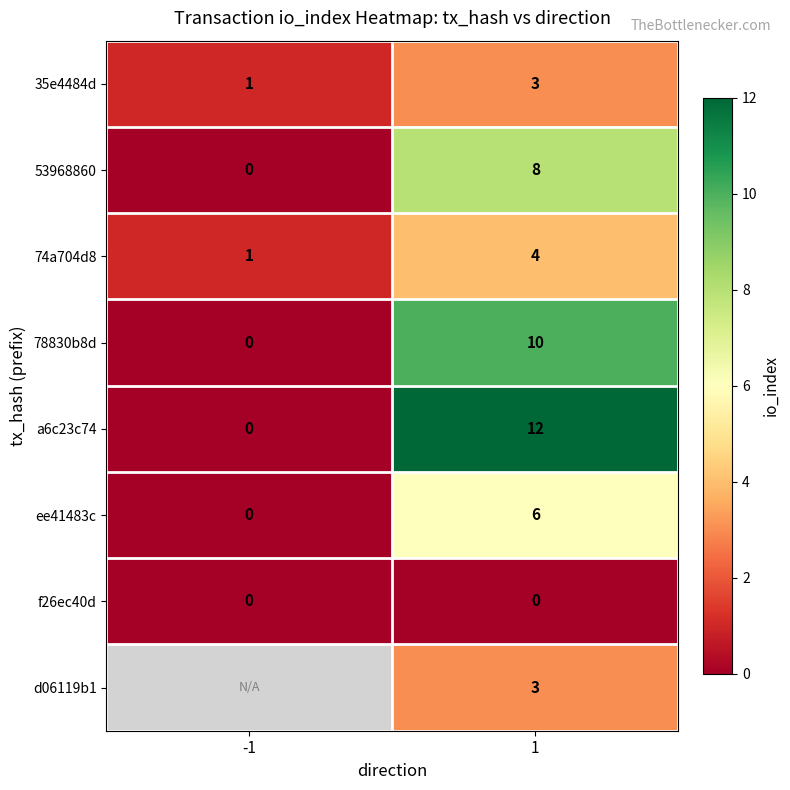

At which category does the chart reach its peak across all series?

1